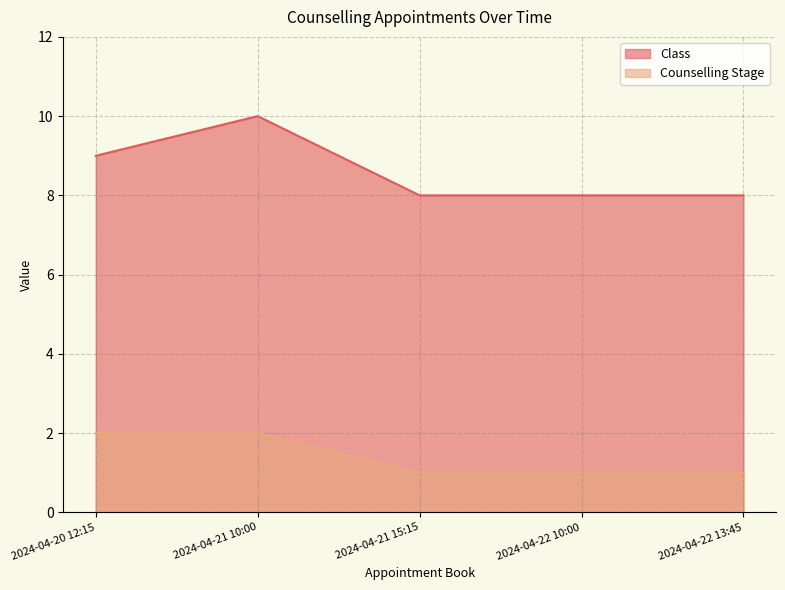

How many Class values are between 8 and 9?

4